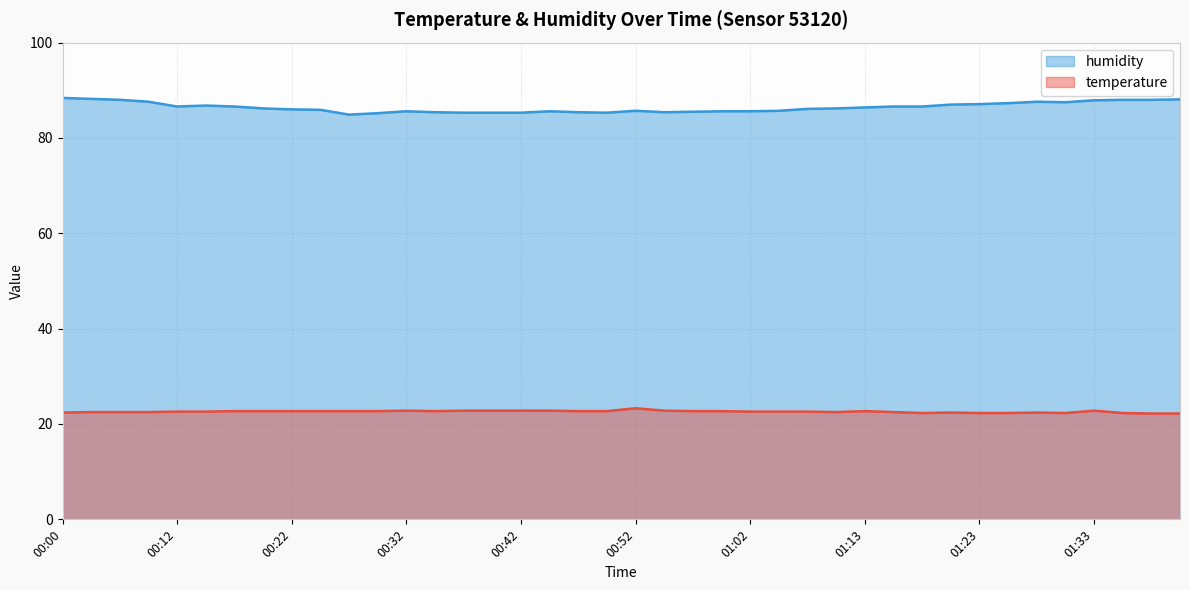

True or false: humidity and temperature intersect in this chart.

False